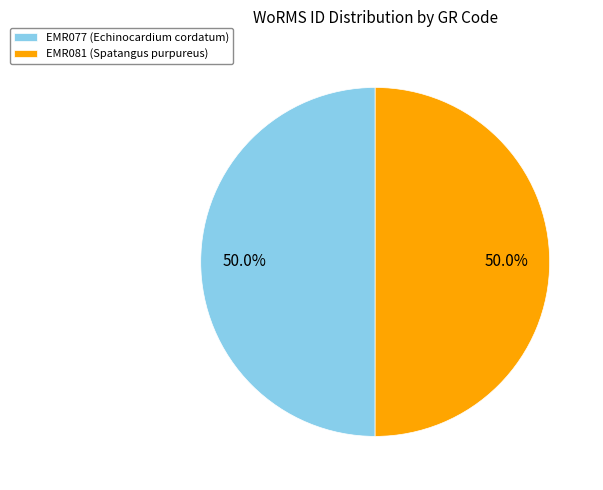

Is it true that EMR081 is 50% of the pie?

True